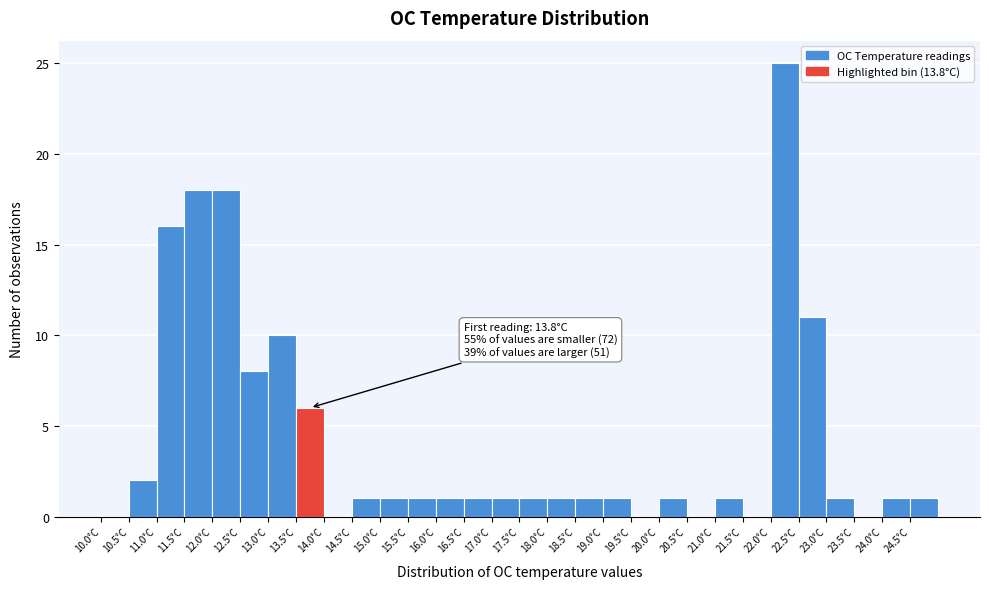

Which range on the x-axis has the tallest bar?

22.0 to 22.5